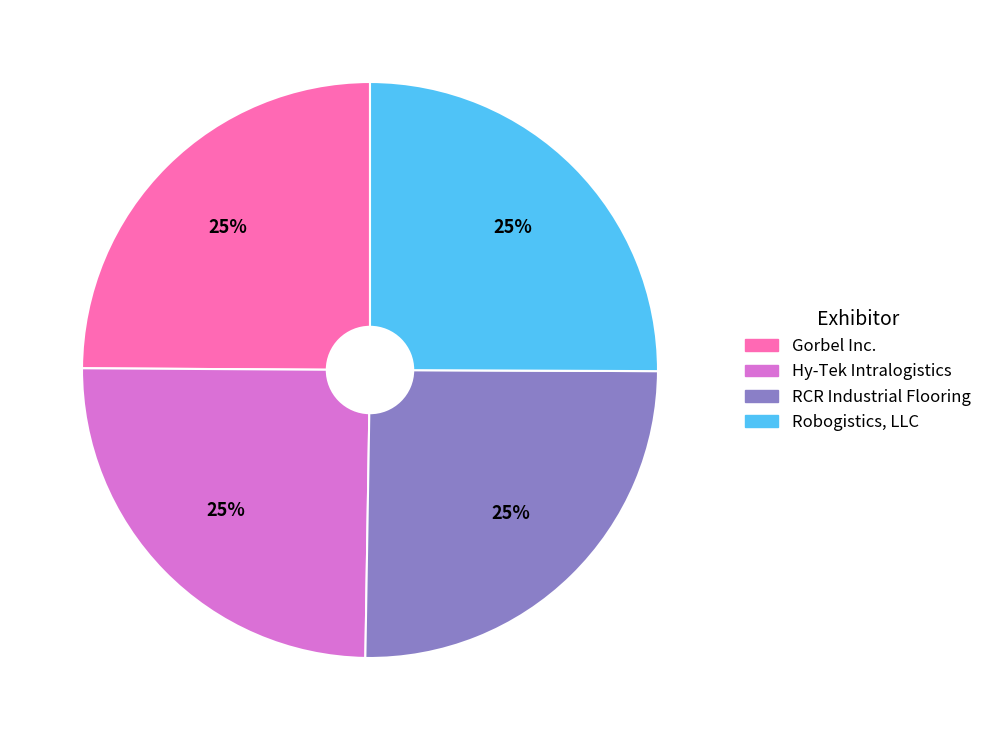

To the nearest percent, what percentage of the pie is Gorbel Inc.?

25%